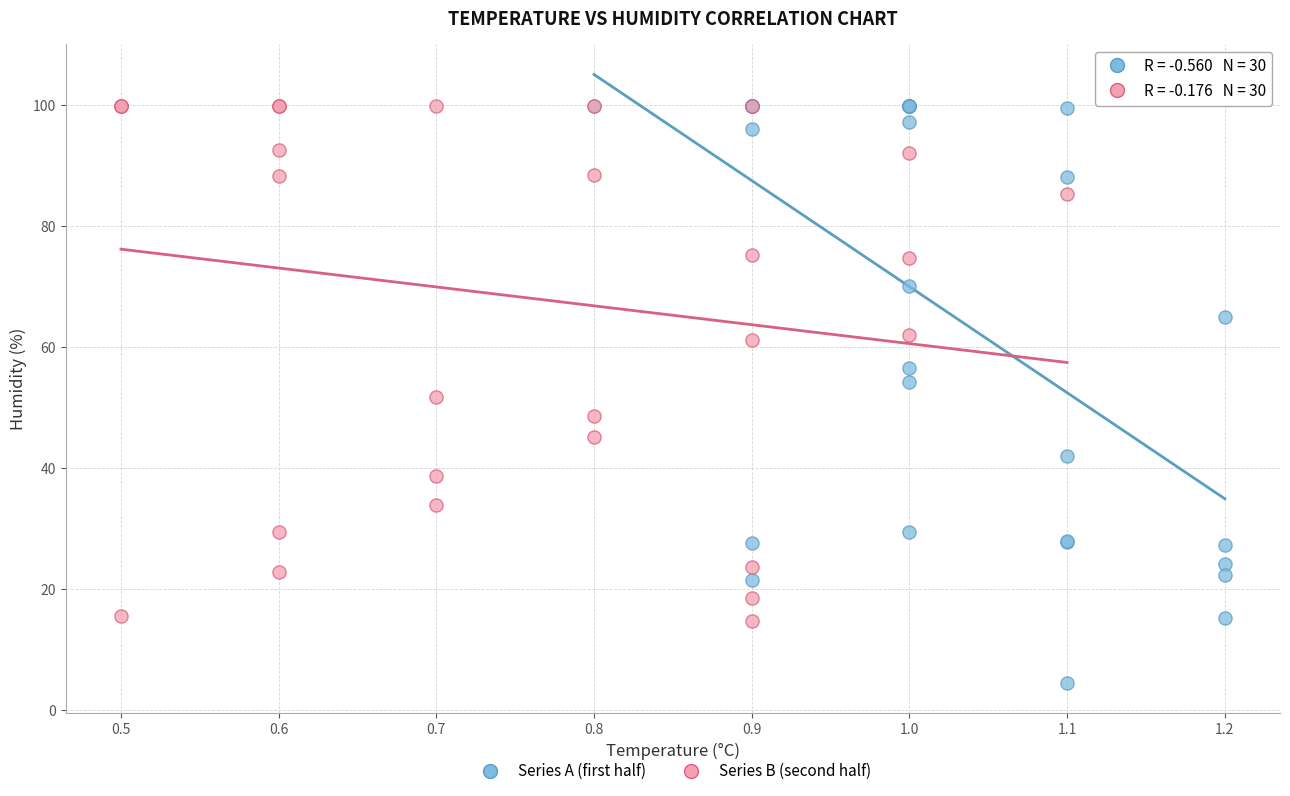

Which series reaches the minimum Y coordinate?

Series A (first half)